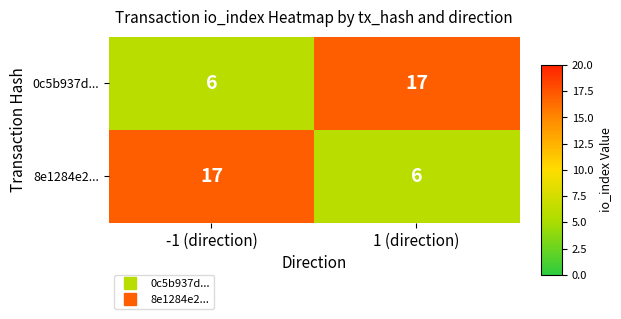

What is the spread (max minus min) of values at -1 (direction)?

11